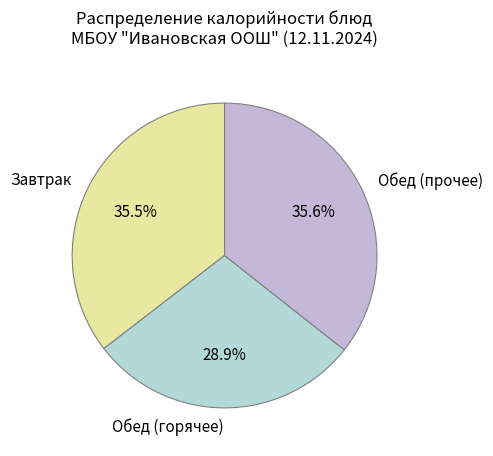

What is the smallest slice in the pie chart?

Обед (горячее)